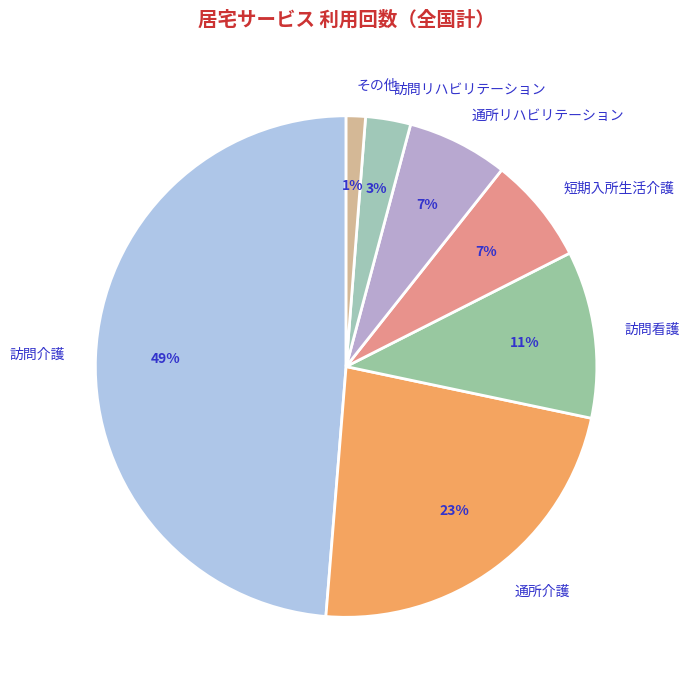

Between その他 and 訪問リハビリテーション, which is larger?

訪問リハビリテーション